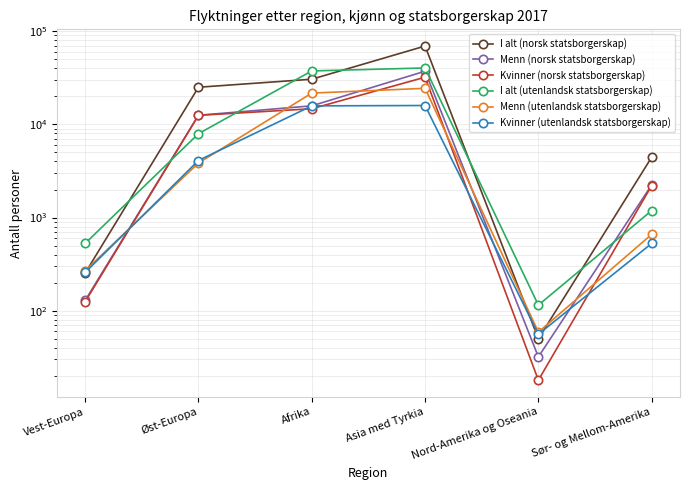

The value of Menn (norsk statsborgerskap) at Nord-Amerika og Oseania is 32. True or false?

True